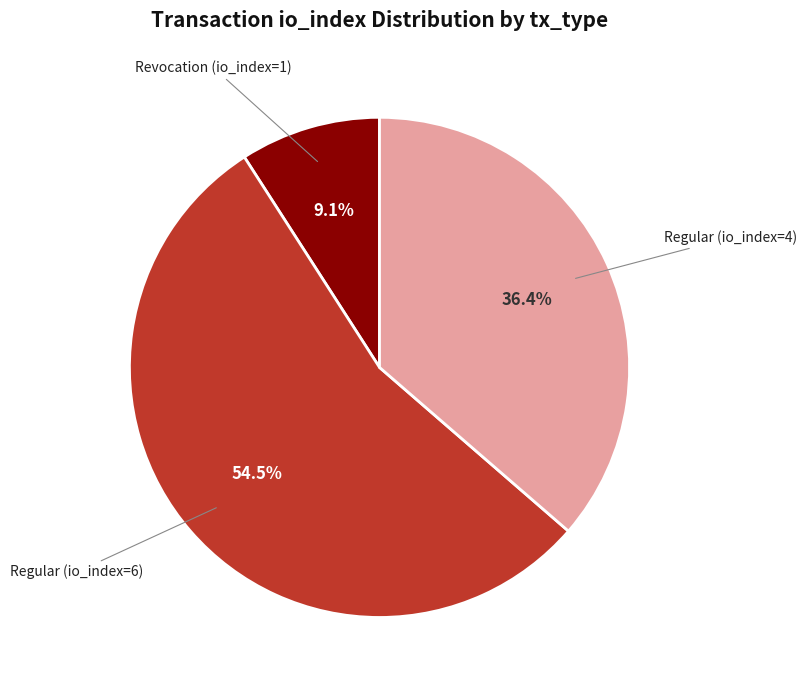

What is the ratio of the value at Regular (io_index=4) to the value at Revocation (io_index=1)?

4.0